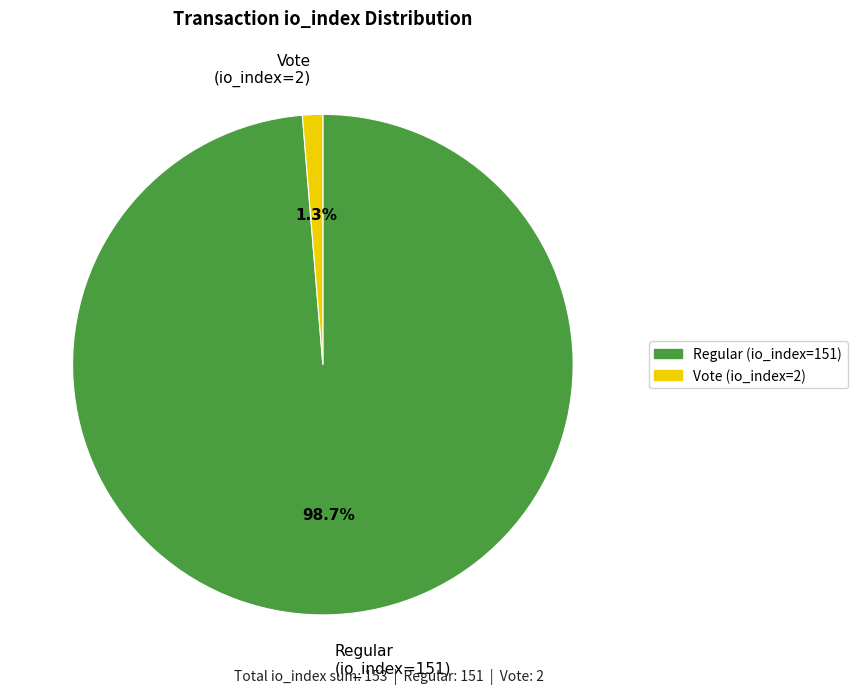

Count the number of slices in the pie.

2